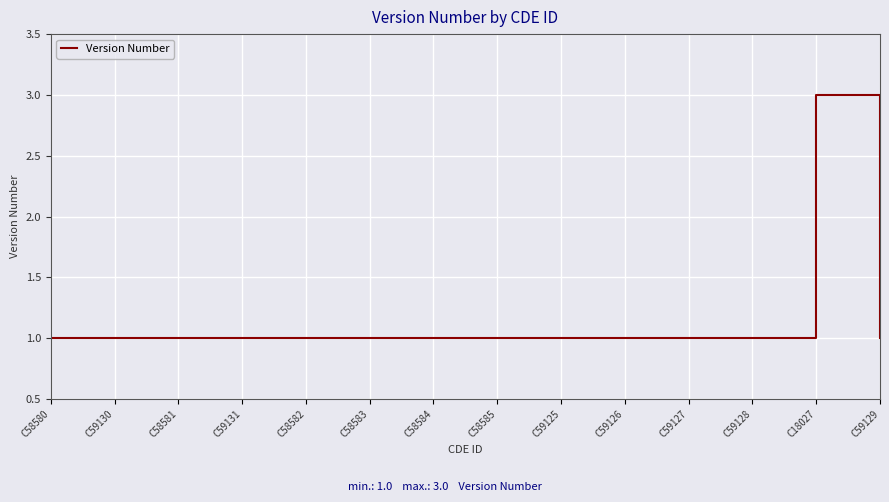

What position from the left is C59127?

11